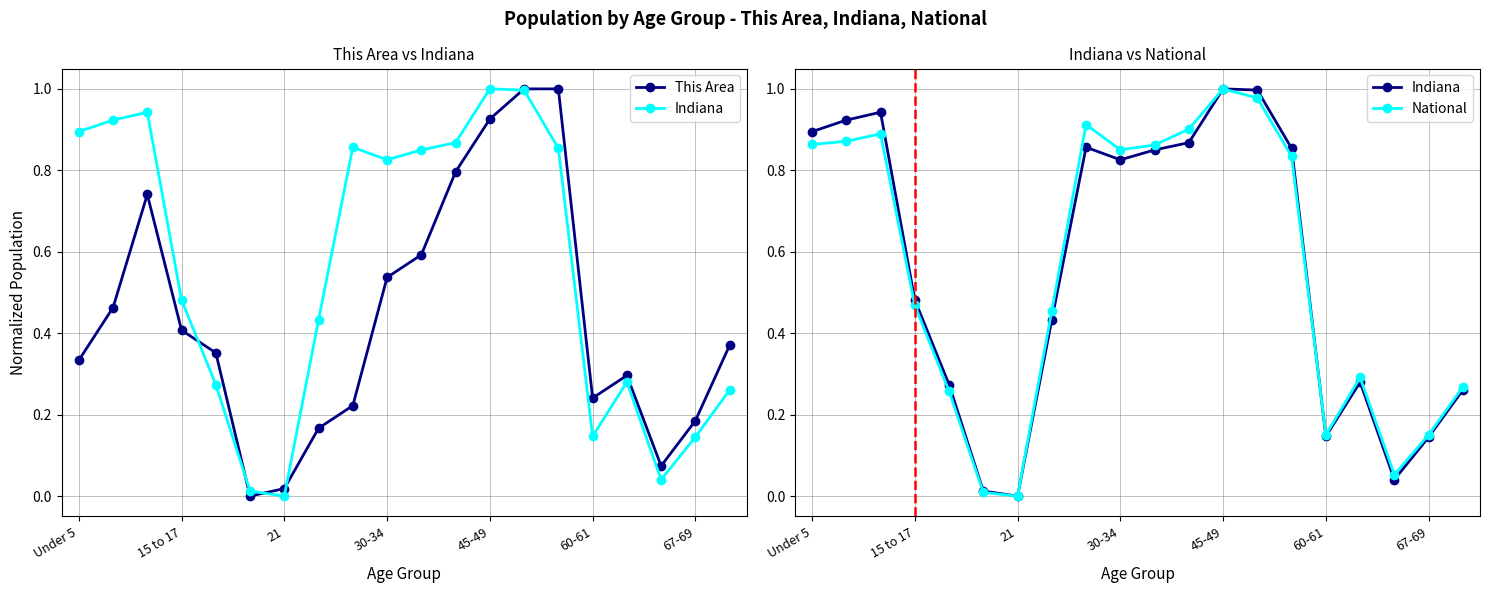

What is the value of the This Area point at the 2nd from the left?

0.5